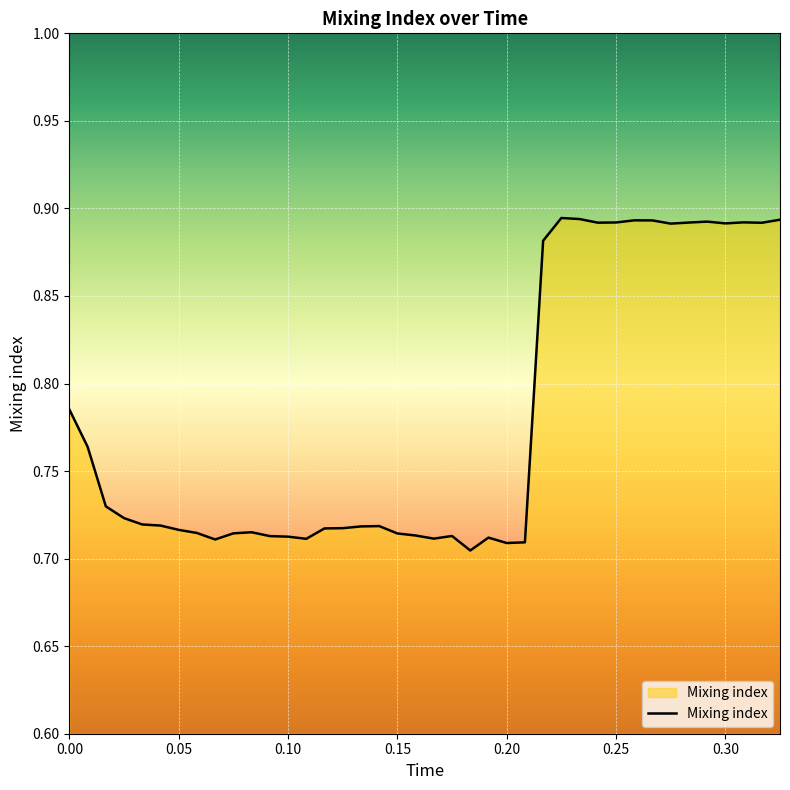

Is this an area chart (filled region under the line)?

Yes